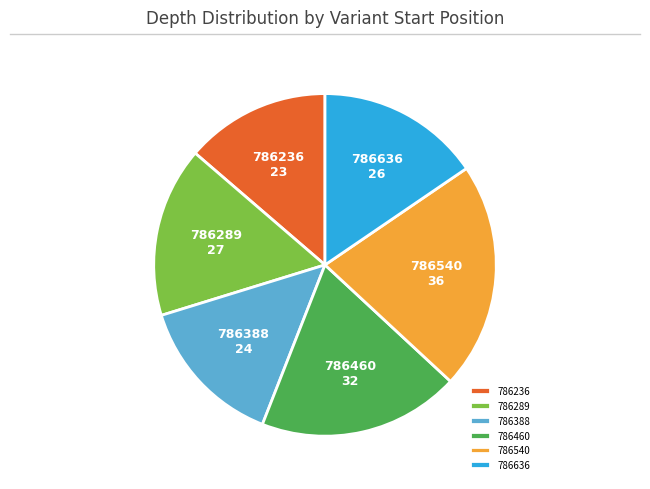

Which slice is the largest?

786540